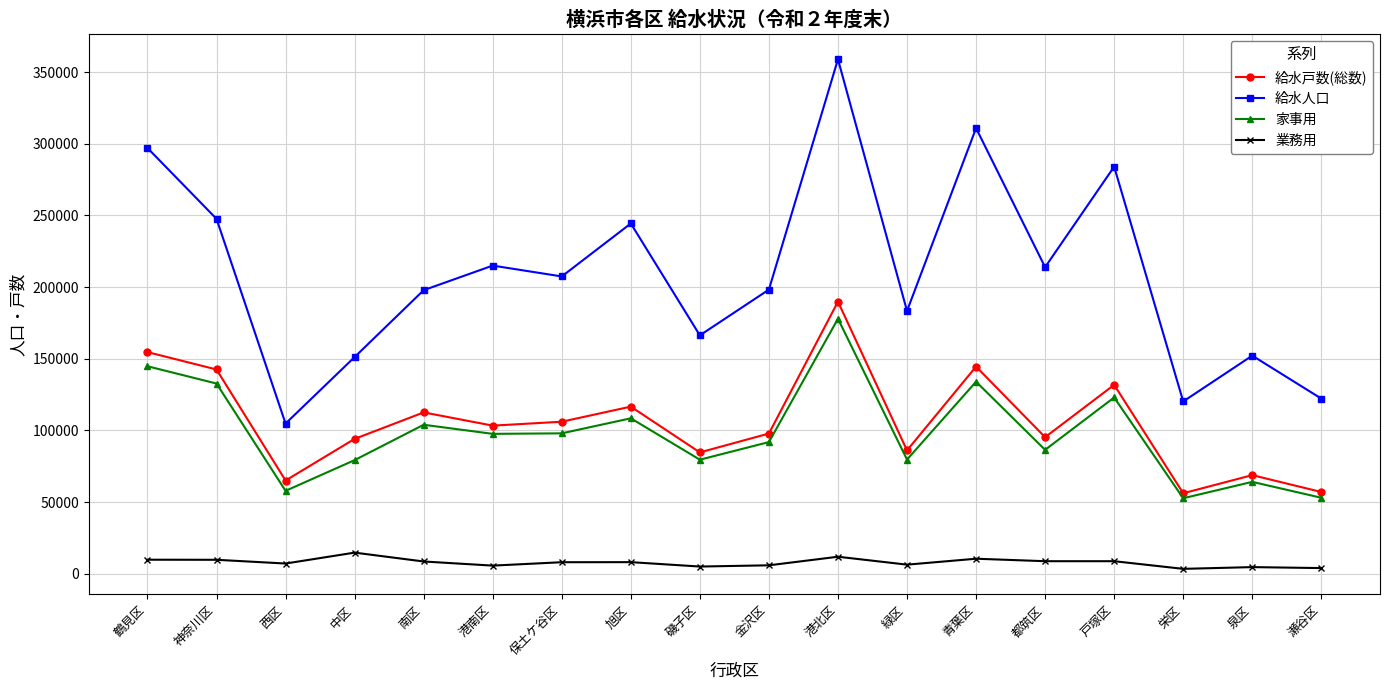

Which series has the widest spread of values?

給水人口